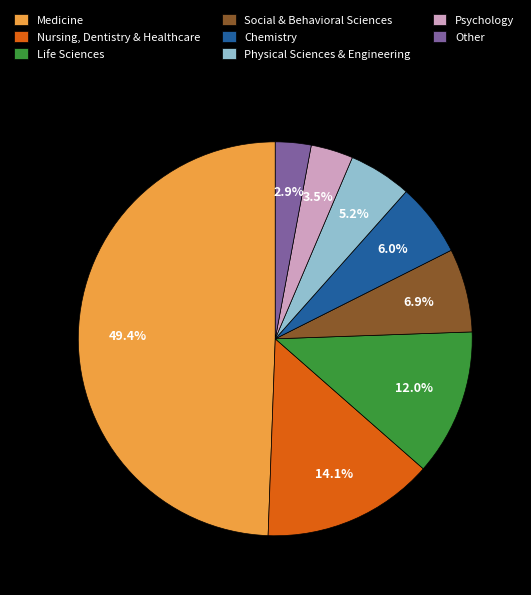

Rank the categories by value from highest to lowest.

Medicine, Nursing, Dentistry & Healthcare, Life Sciences, Social & Behavioral Sciences, Chemistry, Physical Sciences & Engineering, Psychology, Other